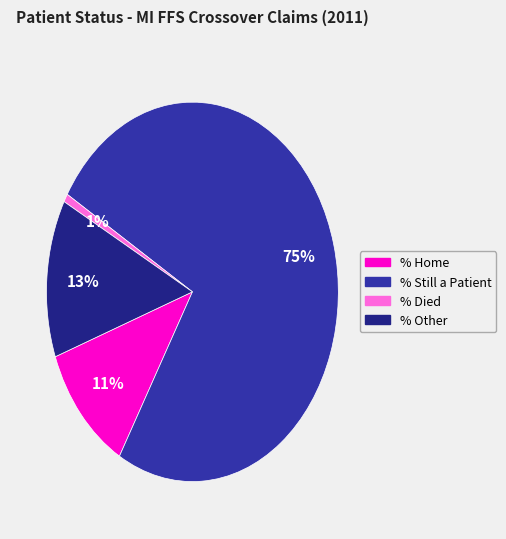

Is it true that % Died is 1% of the pie?

True